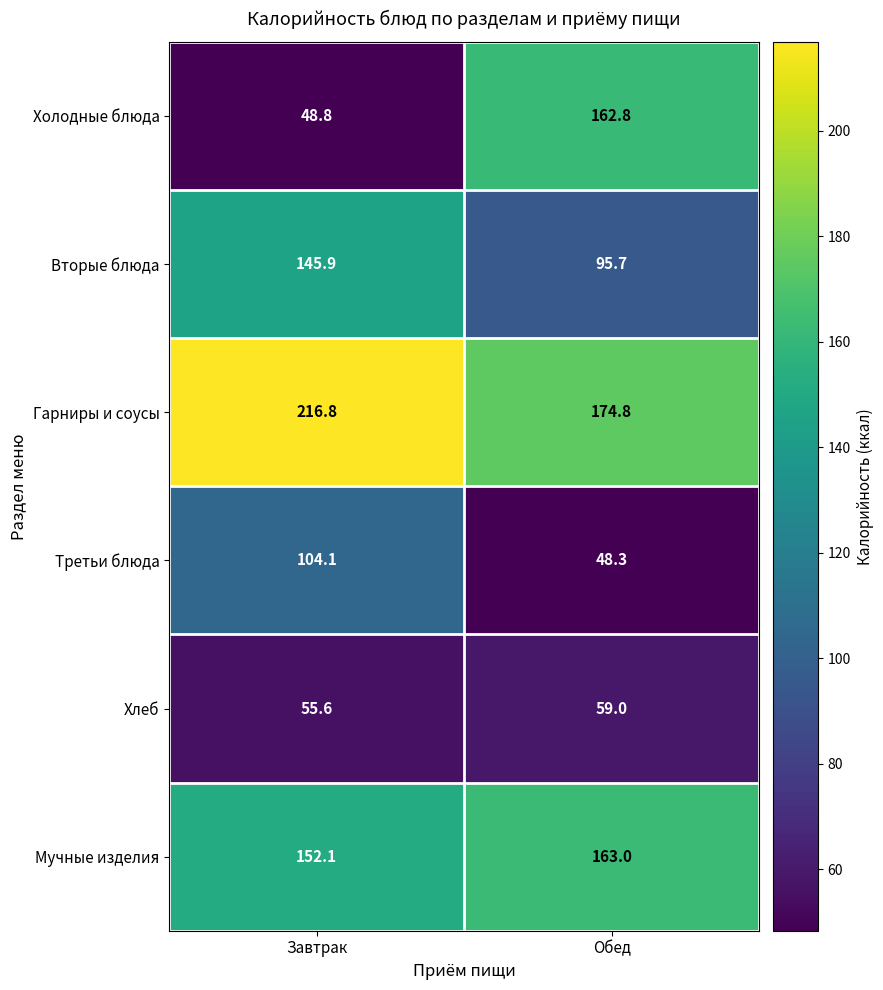

Reading left to right, extract all data points from this chart.

Холодные блюда: 48.8	162.8
Вторые блюда: 145.9	95.7
Гарниры и соусы: 216.8	174.8
Третьи блюда: 104.1	48.3
Хлеб: 55.6	59.0
Мучные изделия: 152.1	163.0